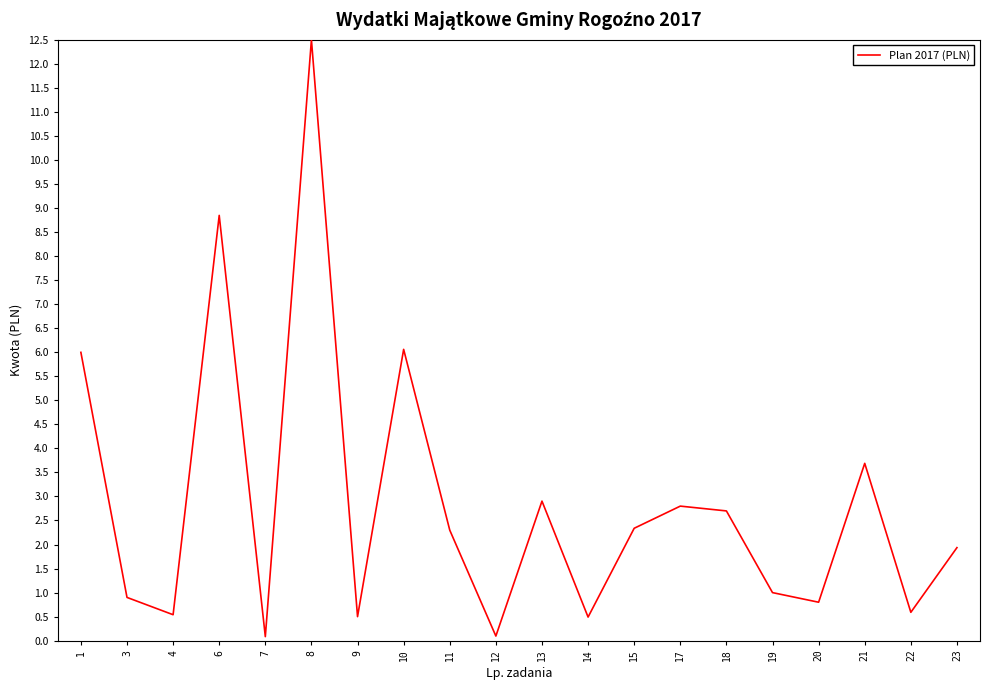

What is the change in value from 13 to 23?

-1.0